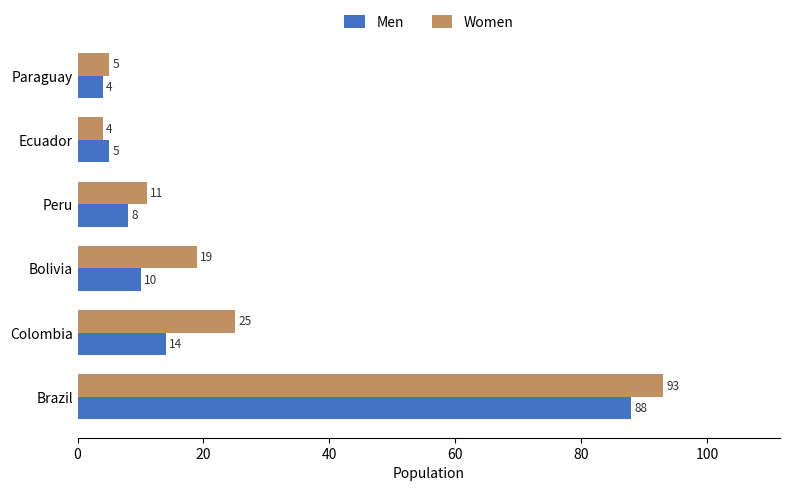

List the series in order of their peak value, lowest first.

Men, Women